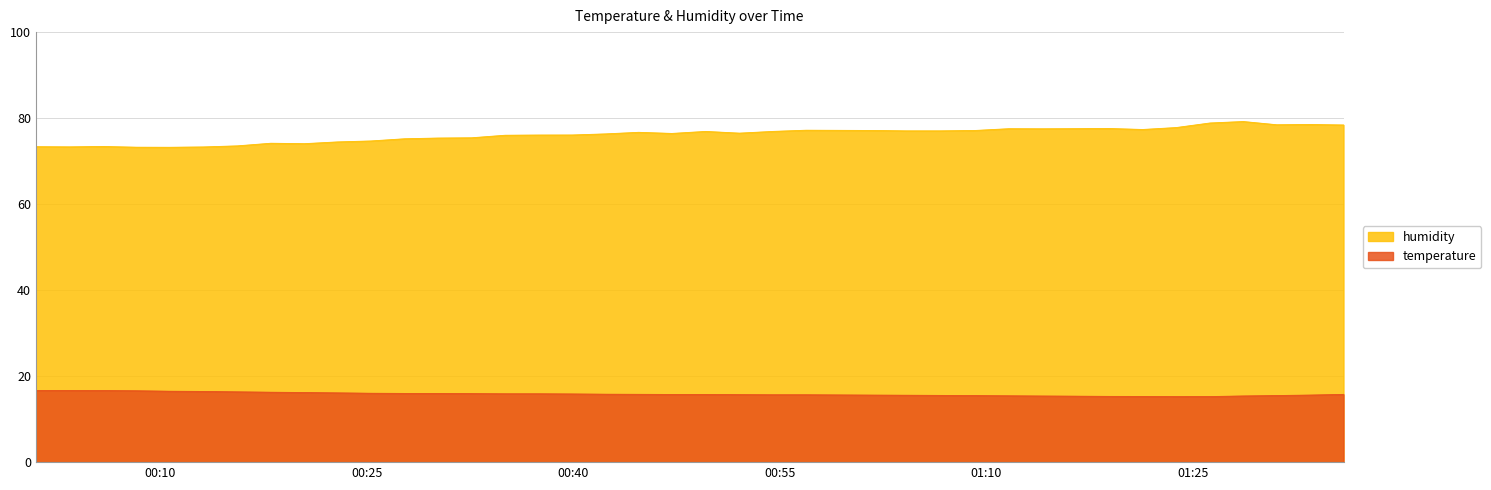

Where is humidity nearest to the value 76?

2023-09-07T00:35:03